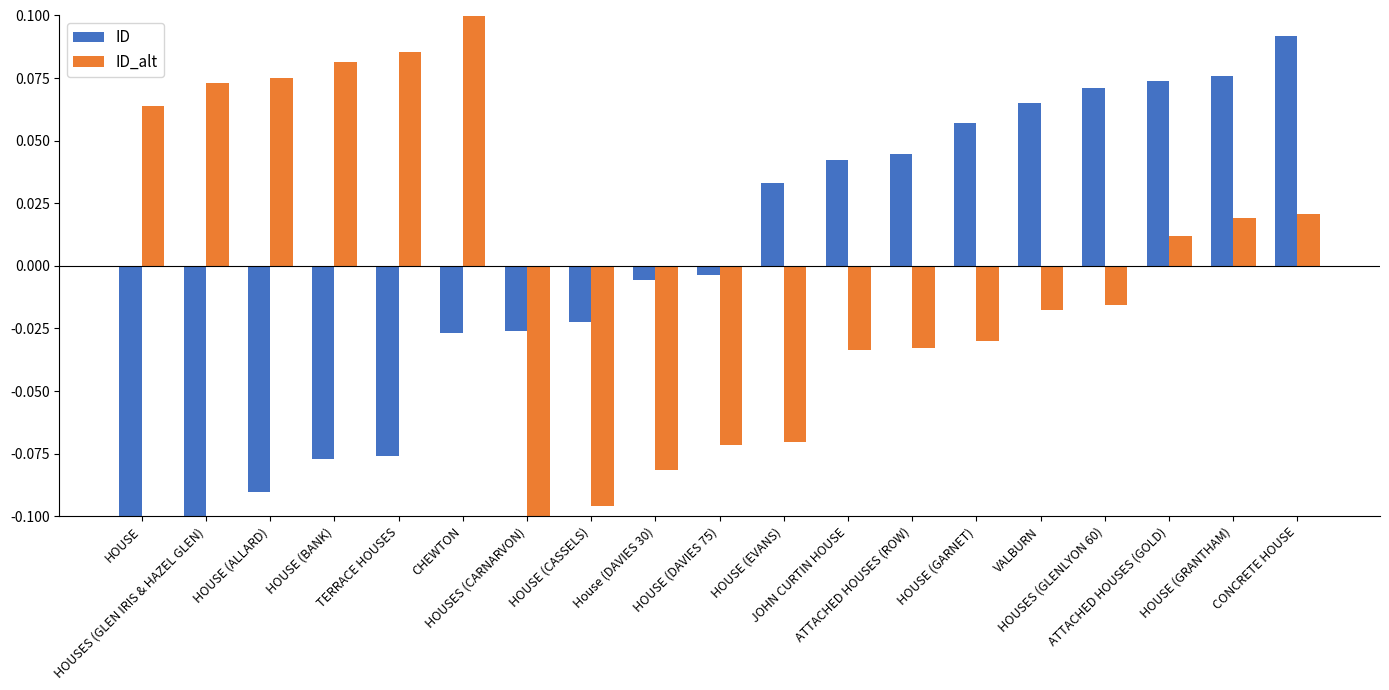

What is the label of the 3rd bar from the right?

ATTACHED HOUSES (GOLD)